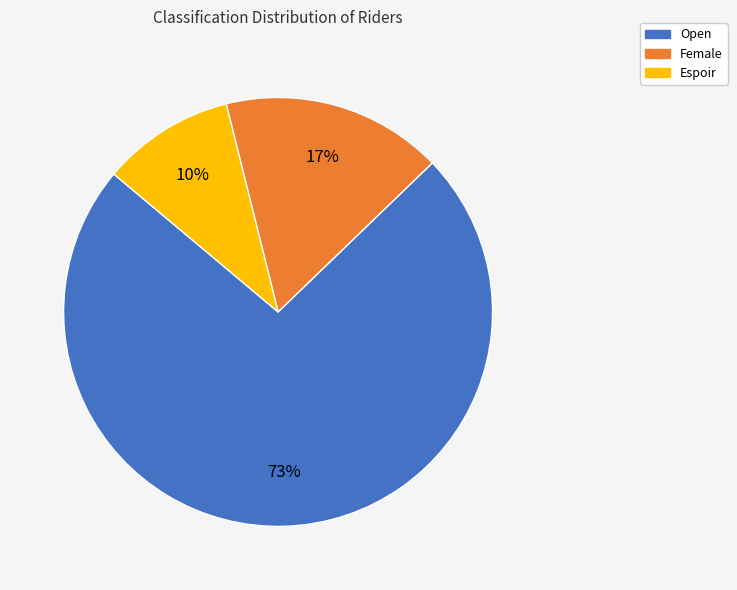

Rank the categories by value from lowest to highest.

Espoir, Female, Open